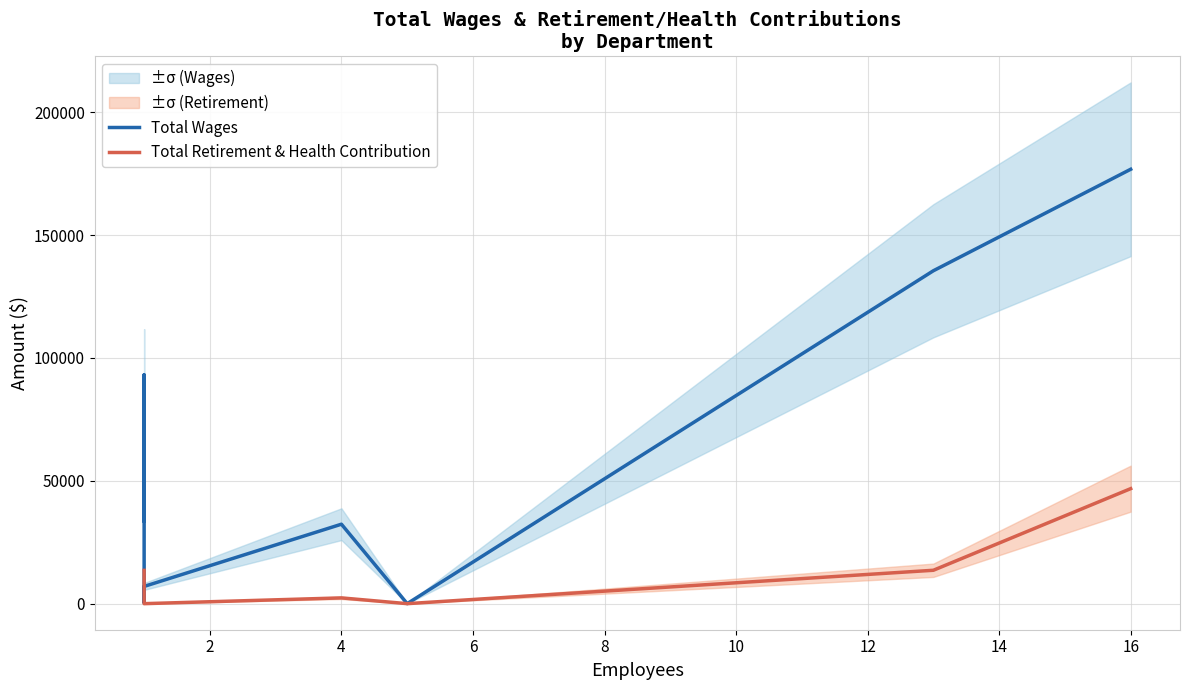

At 4, list the series in order from smallest to largest.

Total Retirement & Health Contribution, Total Wages